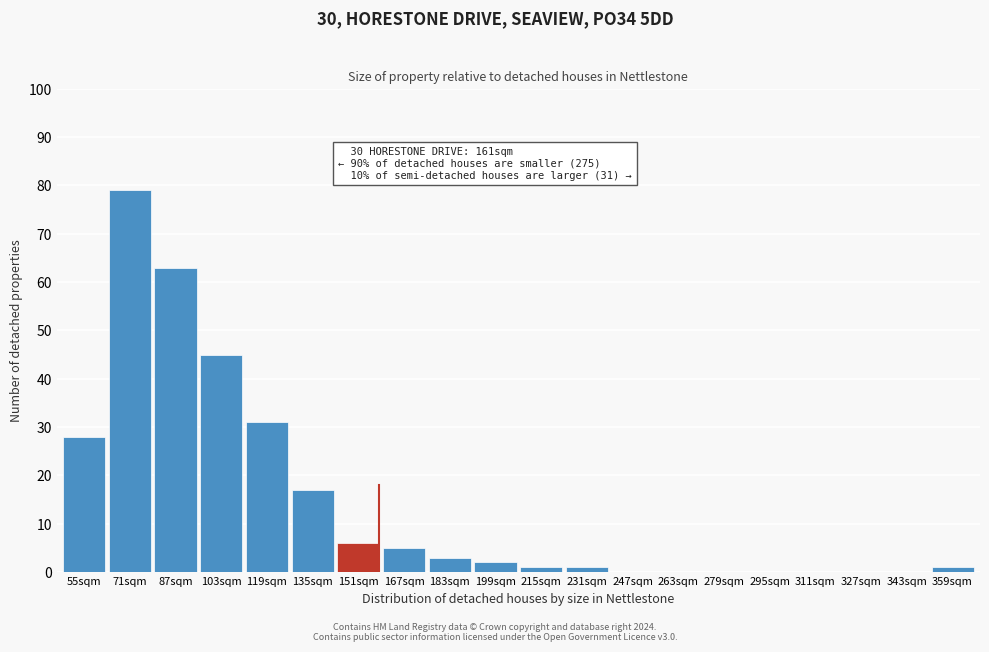

Reading right to left, transcribe all the data shown in this chart.

359sqm=1	343sqm=0	327sqm=0	311sqm=0	295sqm=0	279sqm=0	263sqm=0	247sqm=0	231sqm=1	215sqm=1	199sqm=2	183sqm=3	167sqm=5	151sqm=6	135sqm=17	119sqm=31	103sqm=45	87sqm=63	71sqm=79	55sqm=28